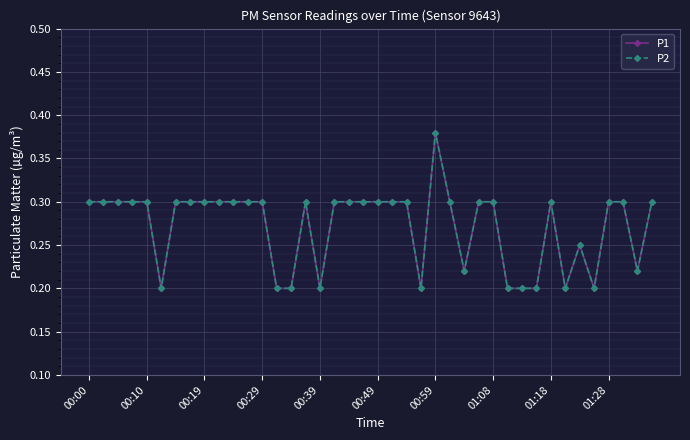

Is this an area chart (filled region under the line)?

No